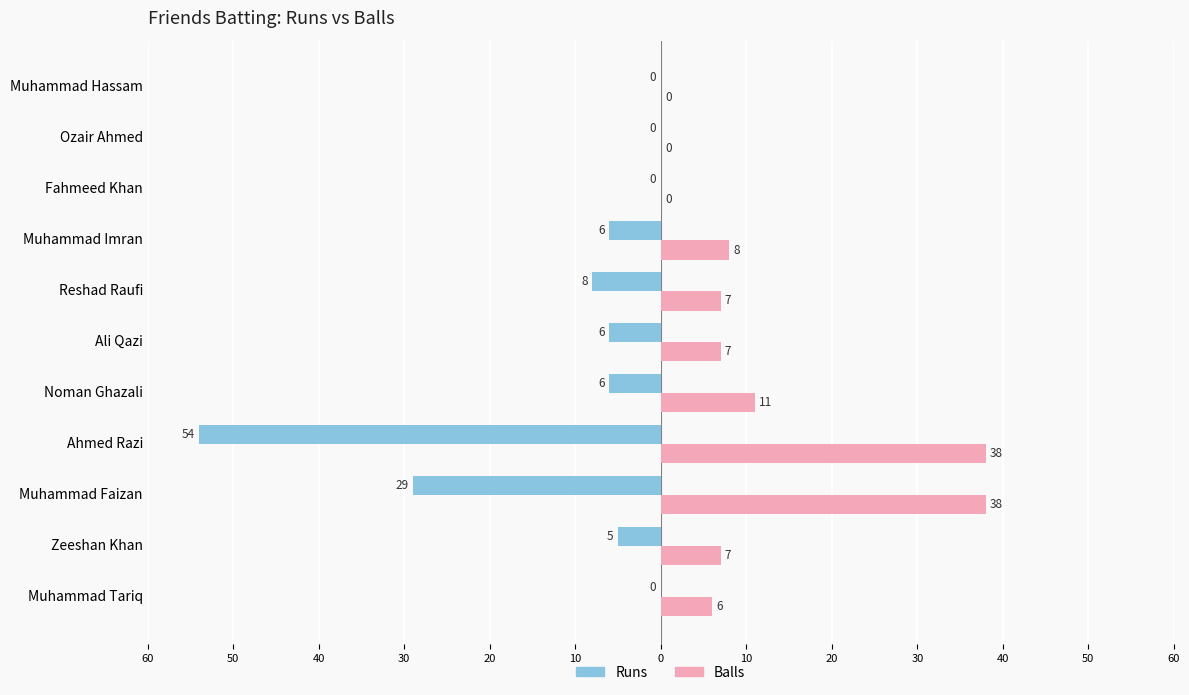

What are all the series names shown in the legend?

Runs, Balls